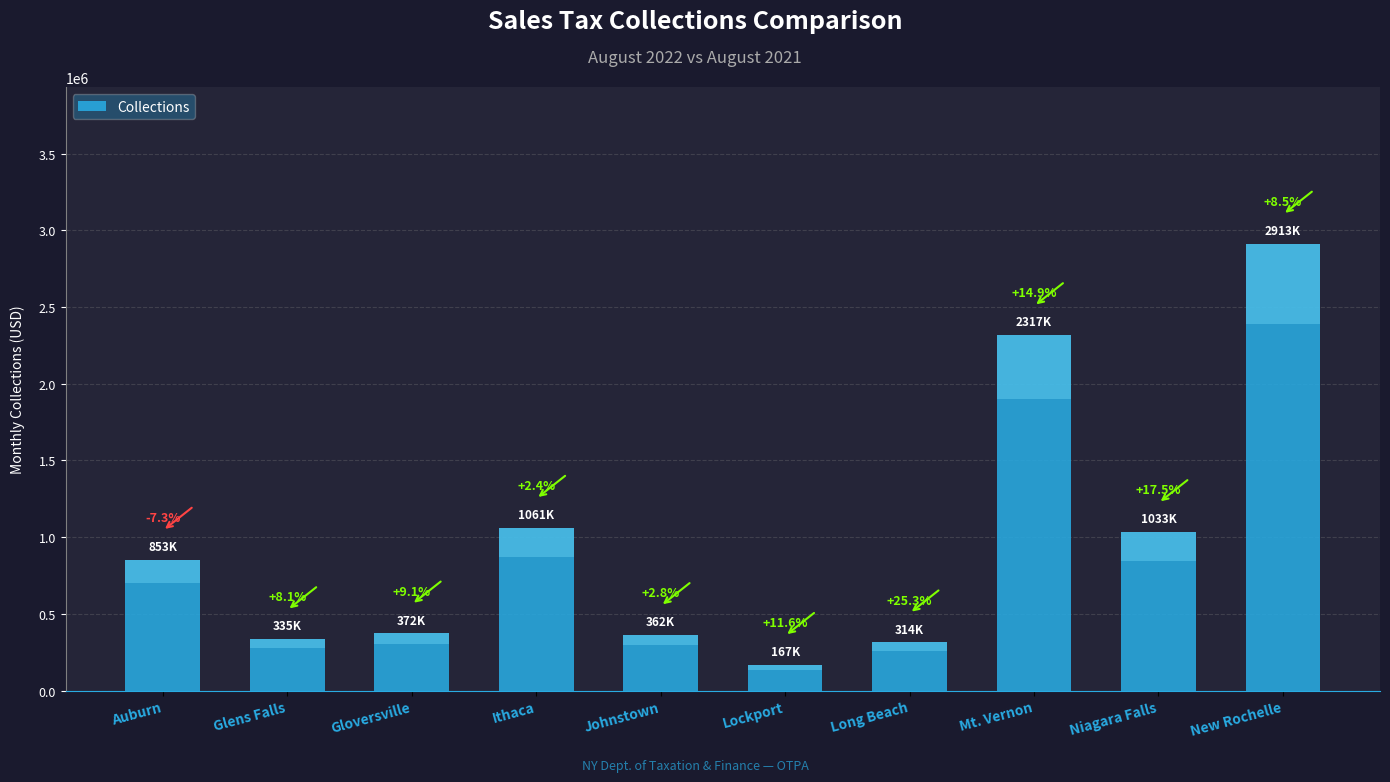

Reading left to right, what are all the values shown in this chart?

853195.9	335233.2	371990.7	1061257.0	362060.2	167290.6	314198.3	2316913.2	1033255.3	2913310.2